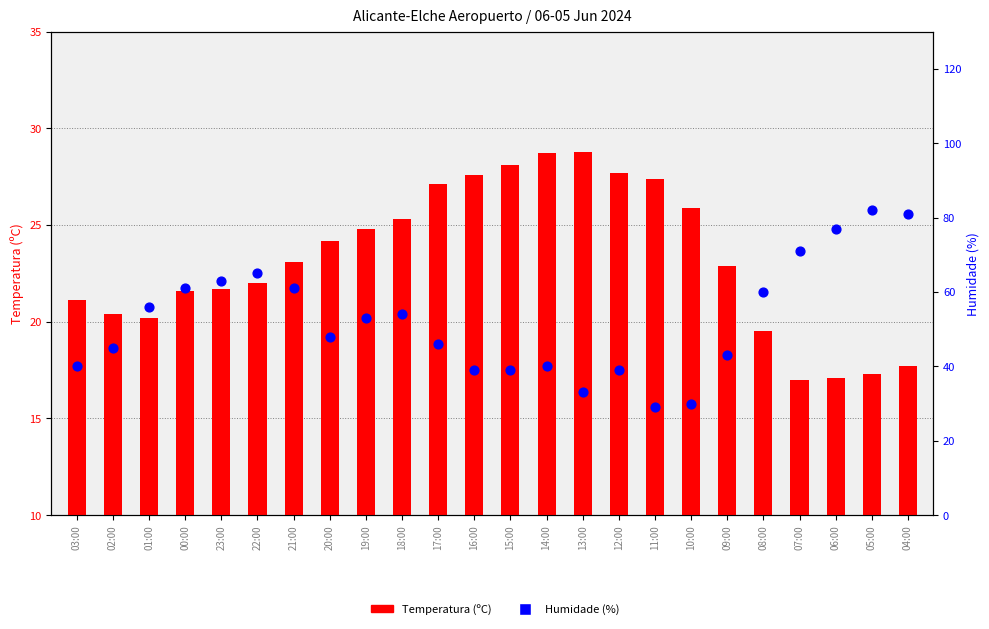

At how many categories does at least one series exceed 61?

6